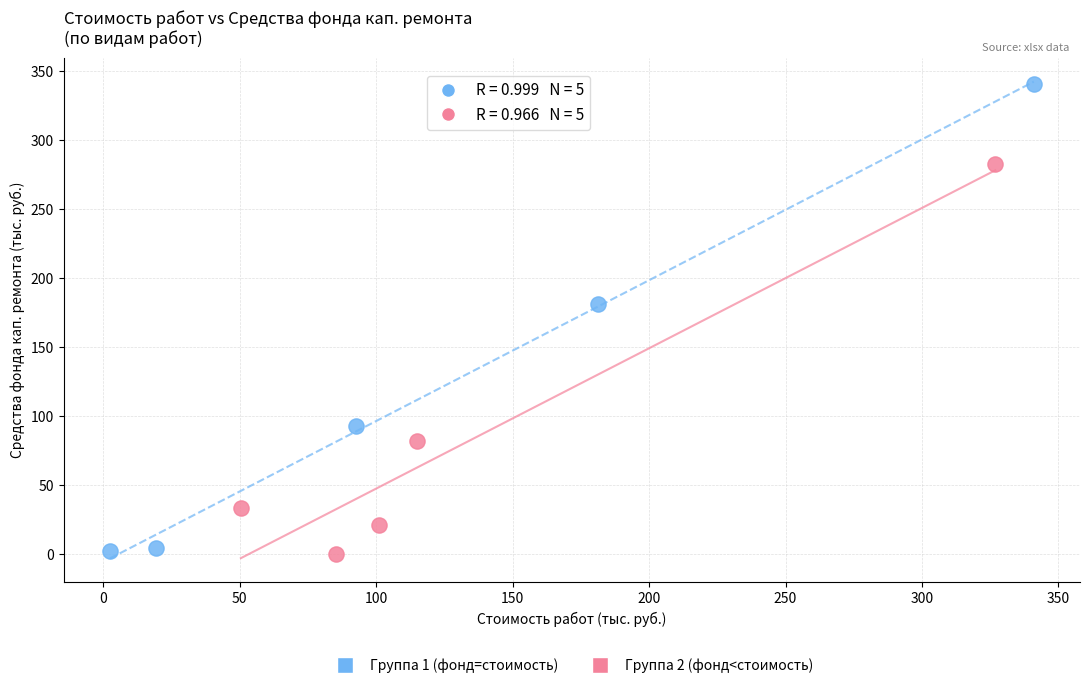

Which series reaches the maximum Y coordinate?

Группа 1 (фонд=стоимость)